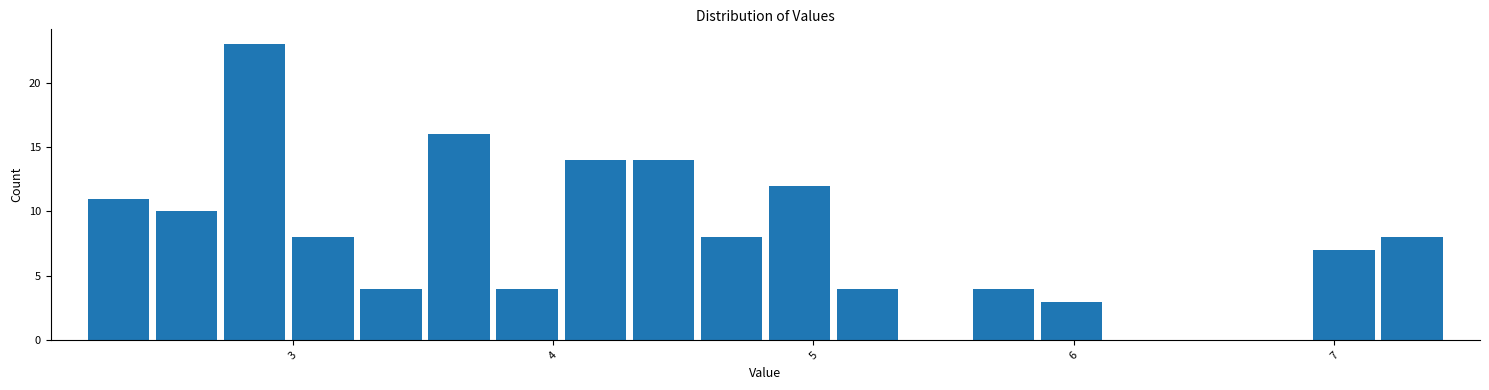

Around what value on the x-axis is the tallest bar? Give the approximate position of its centre, as read against the axis.

2.9